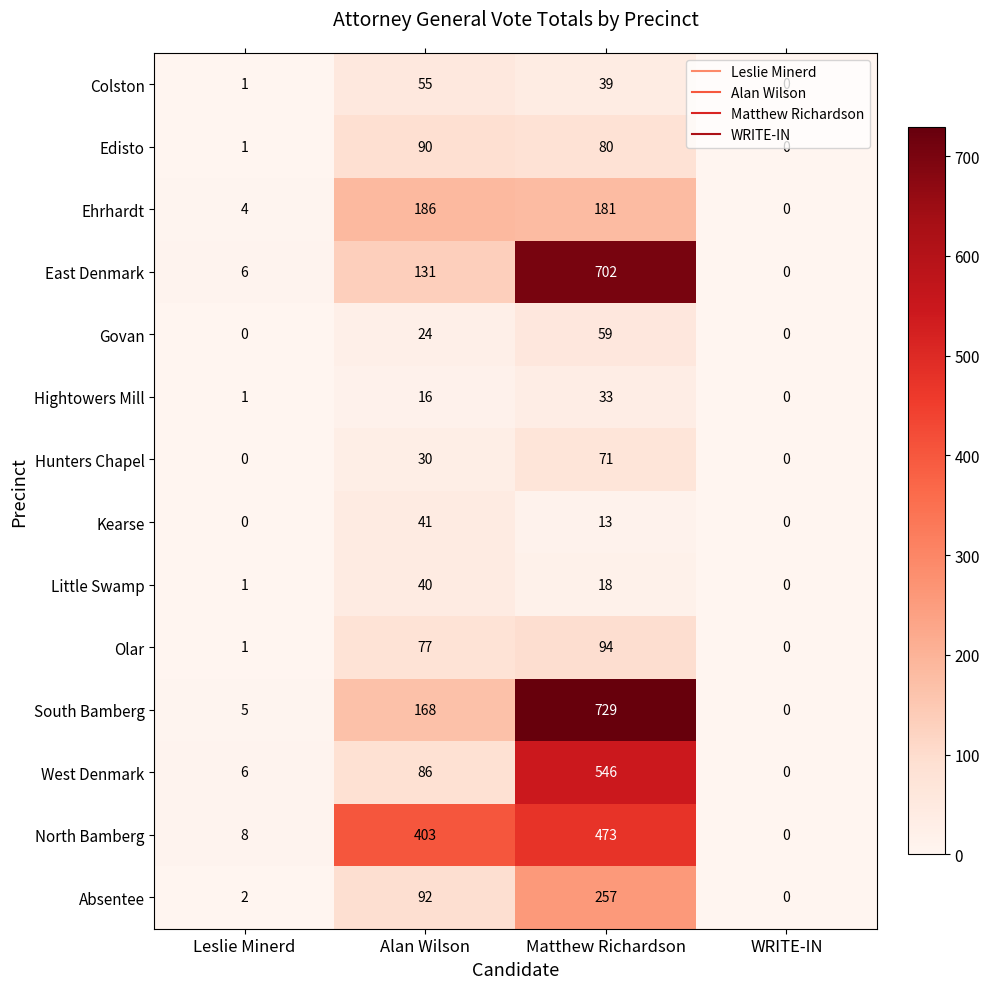

At which label is Ehrhardt closest to 93?

Matthew Richardson